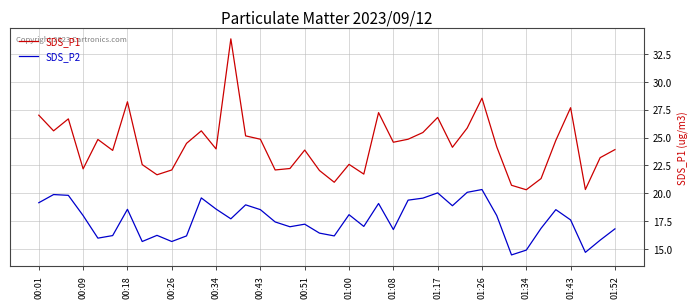

Which series has the largest total across all categories?

SDS_P1